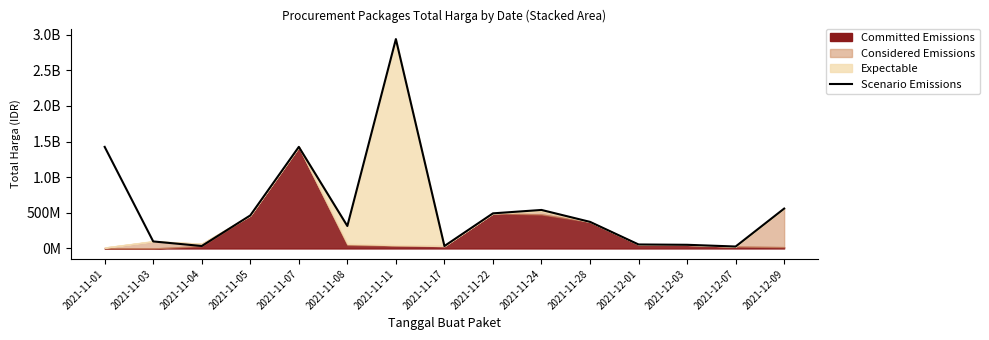

How many data points are above 373404000?

7